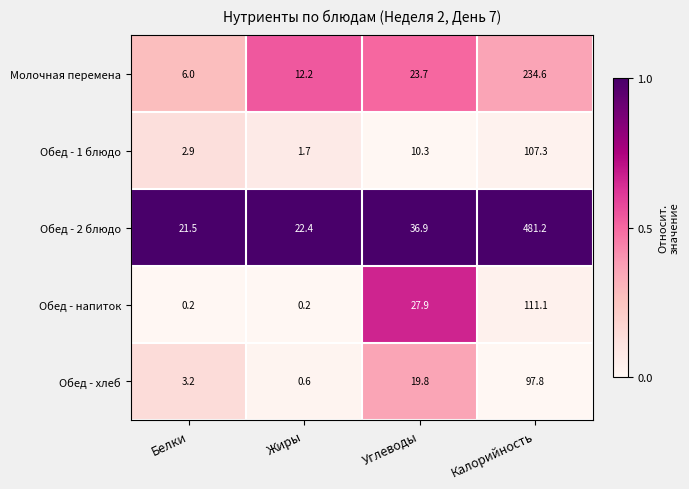

What is the sum of the Обед - хлеб values at Калорийность and Углеводы?

117.6